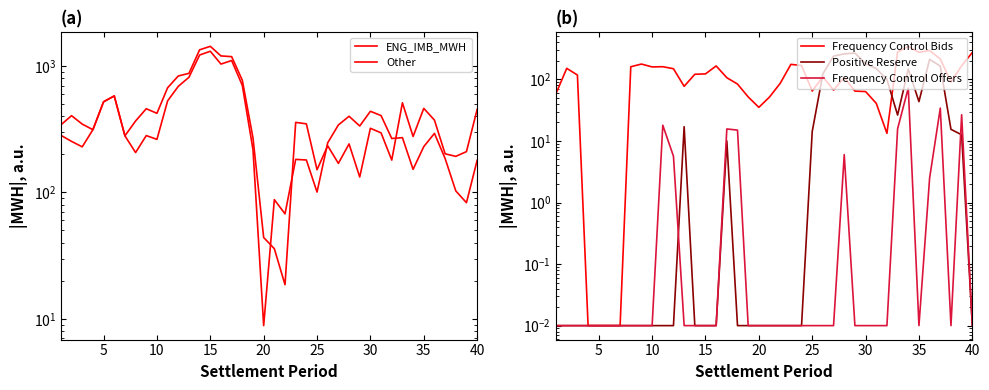

Is this an area chart (filled region under the line)?

No